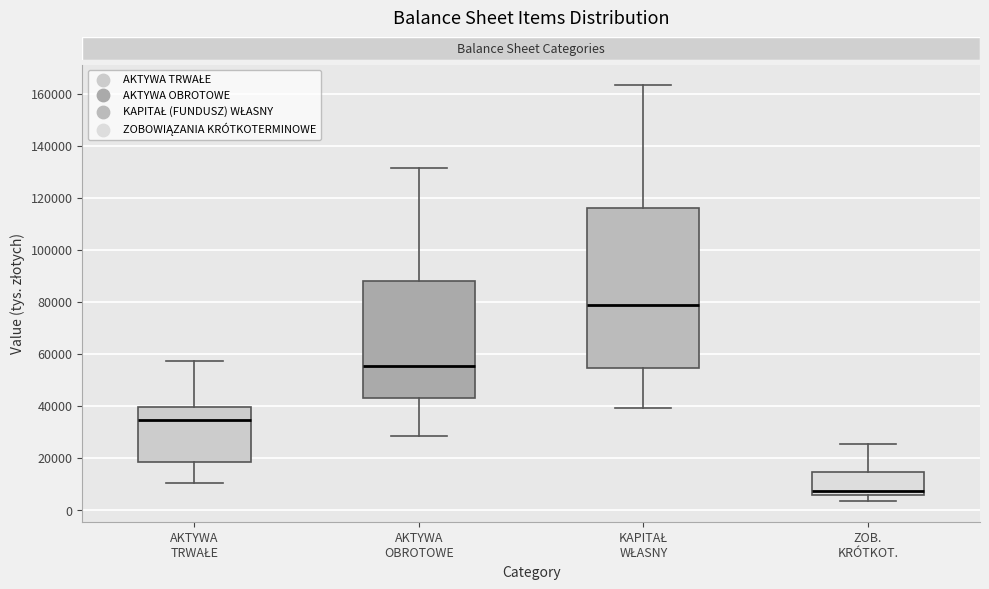

Comparing the boxes themselves (not the whiskers), which one is the tallest?

KAPITAŁ WŁASNY